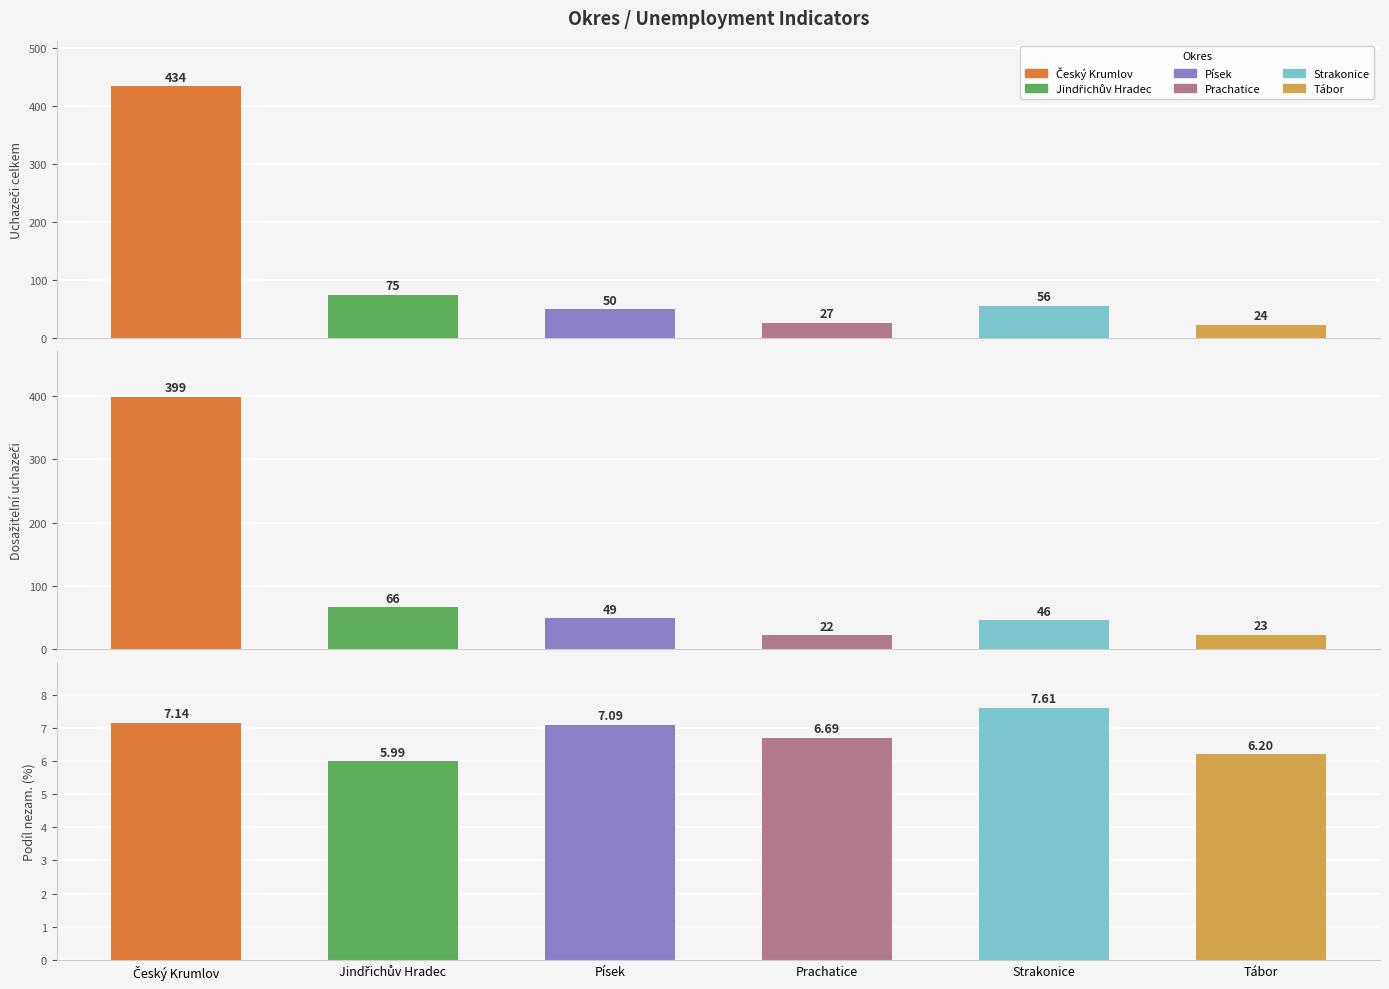

Read the Dosažitelní uchazeči value at Prachatice.

22.0